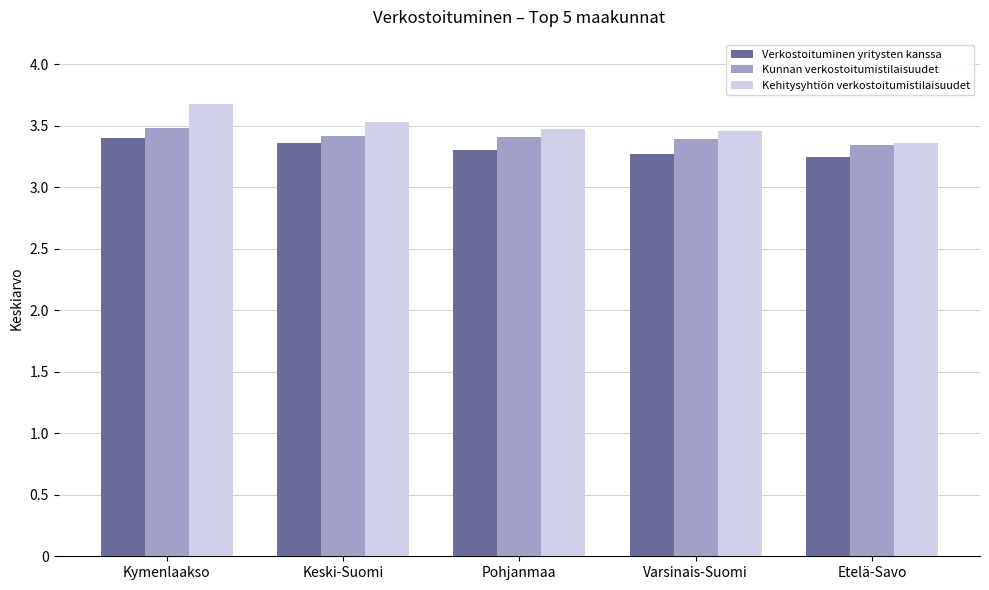

What is the difference between the highest and lowest values at Kymenlaakso?

0.3